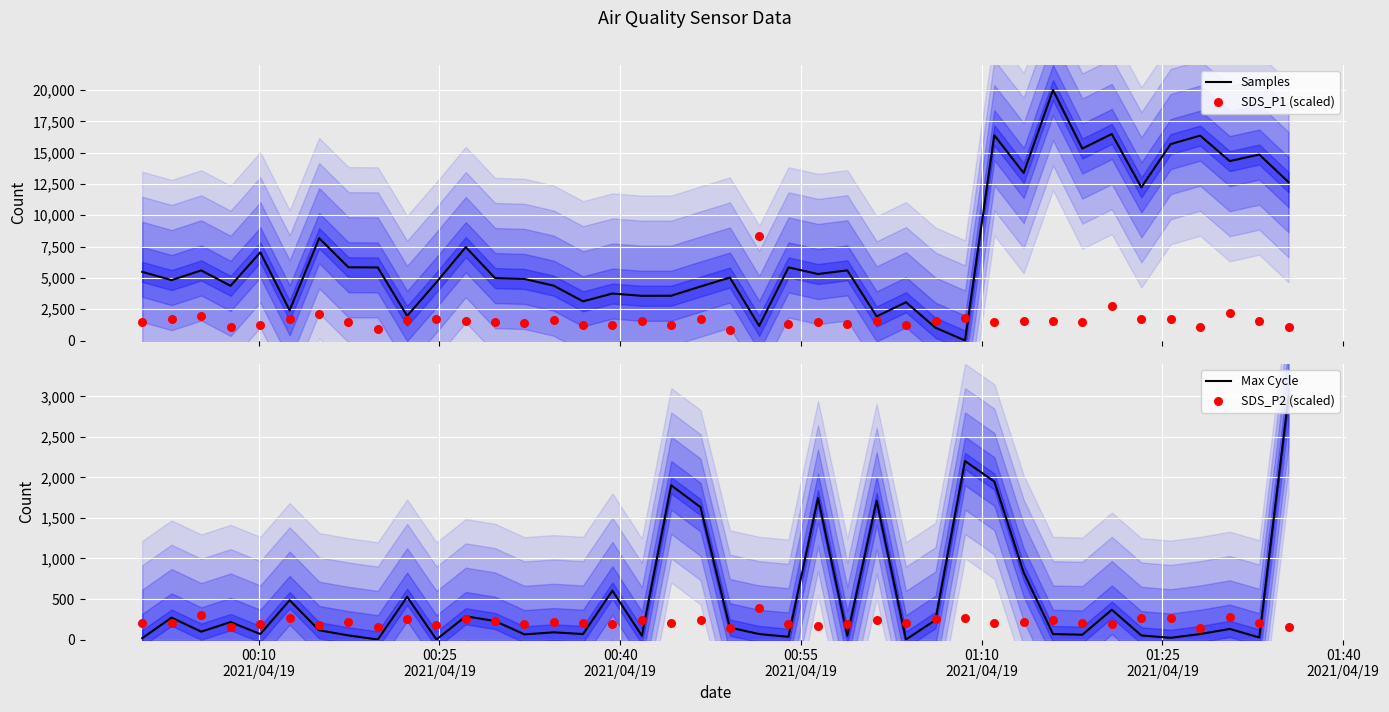

Is the value of SDS_P2 (scaled) at 28 greater than the value of SDS_P1 (scaled) at 00:25
2021/04/19?

No